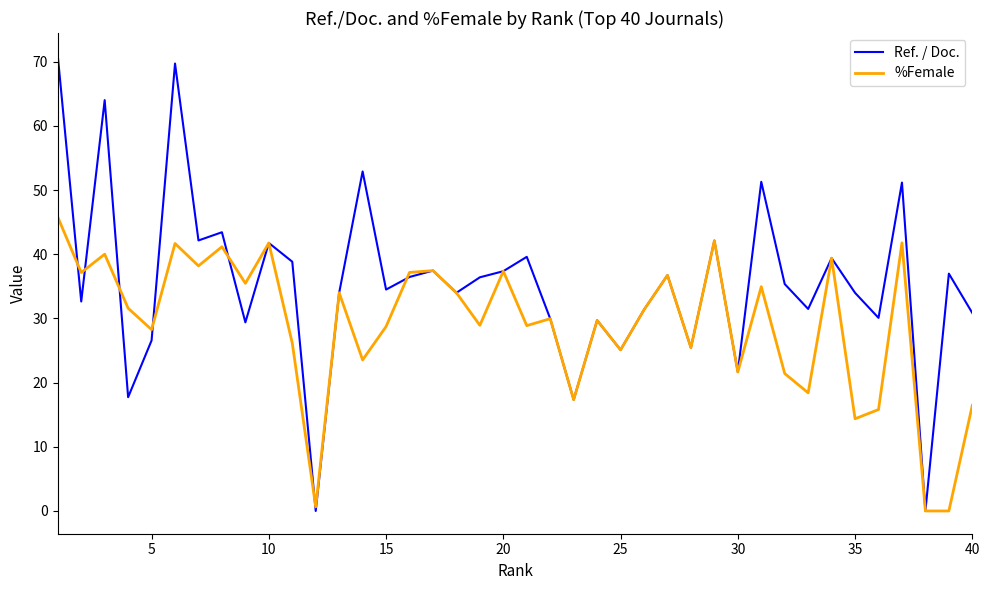

Which series has the widest spread of values?

Ref. / Doc.